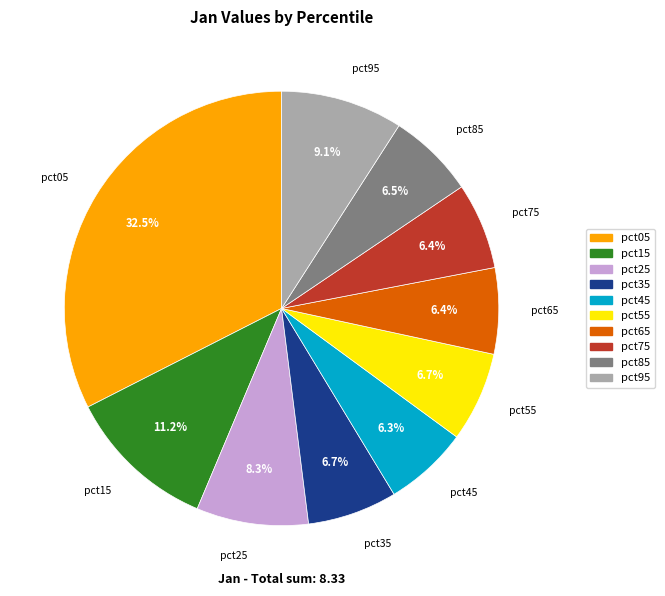

Is it true that pct75 is 6% of the pie?

True